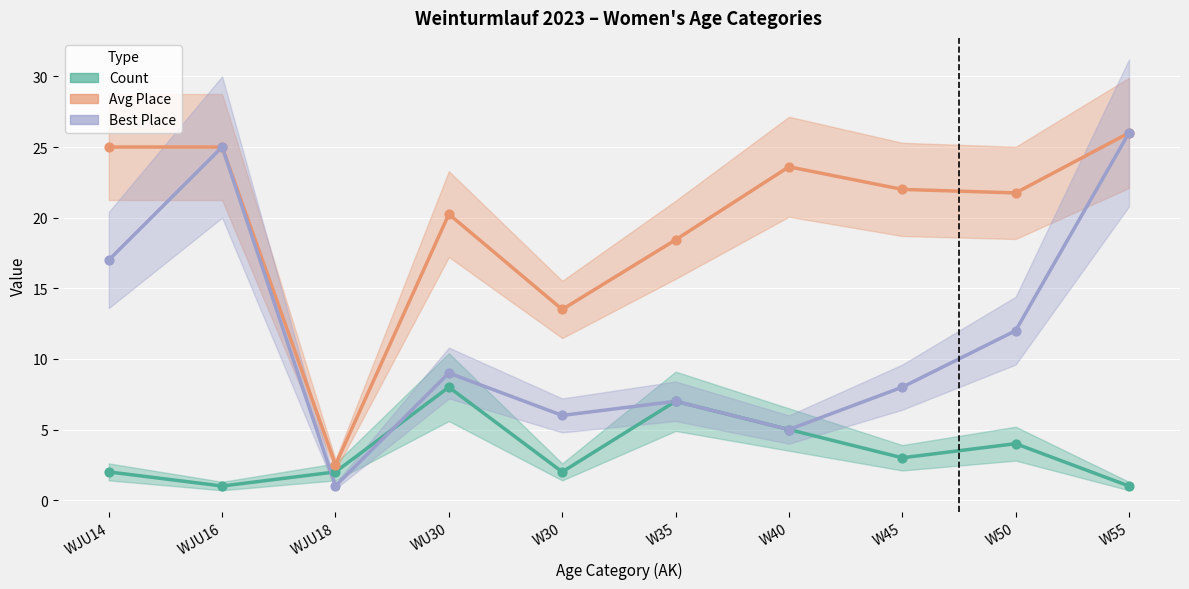

Which series reaches the maximum Y coordinate?

Avg Place